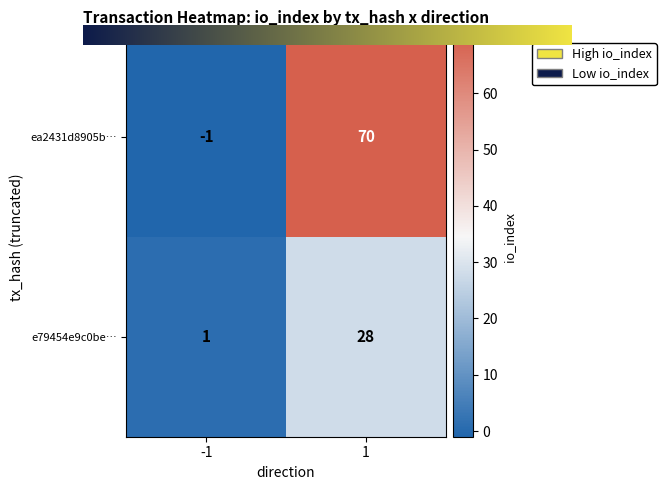

Reading left to right, transcribe all the data shown in this chart.

ea2431d8905b…: -1=-1	1=70
e79454e9c0be…: -1=1	1=28